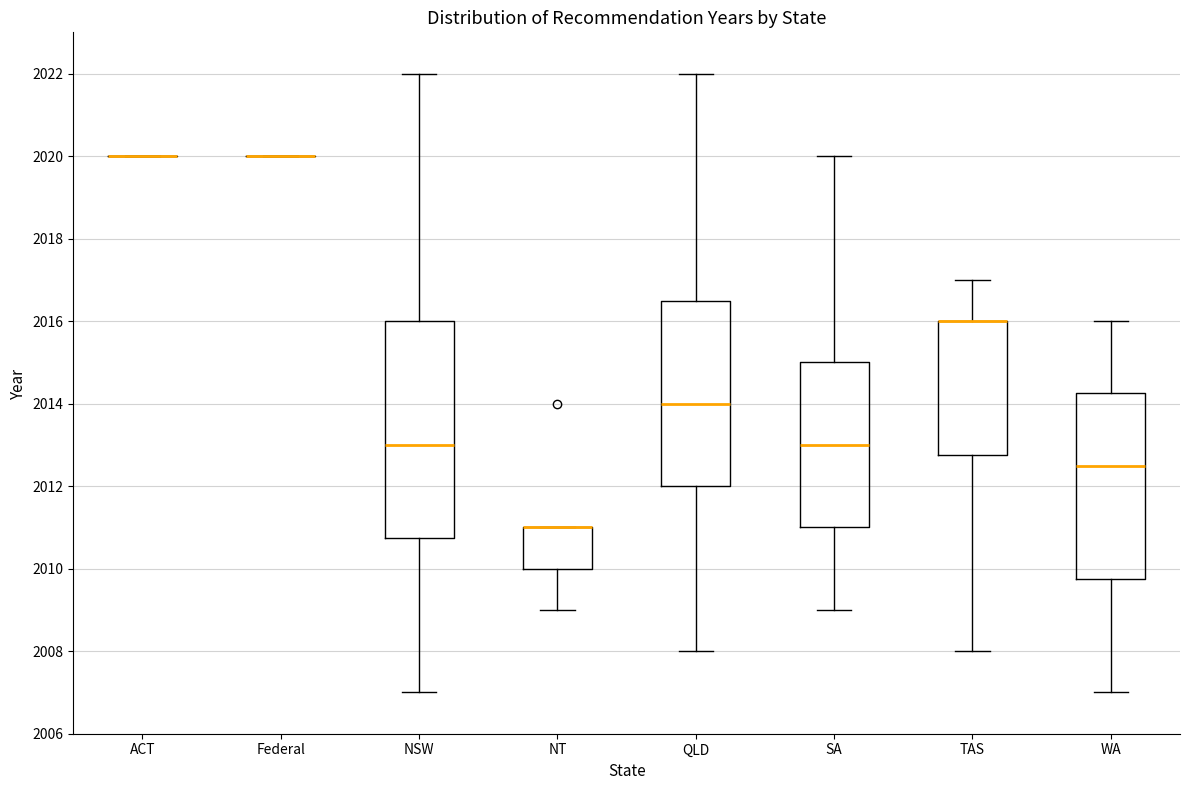

Which box is the tallest, from its lower edge to its upper edge?

NSW